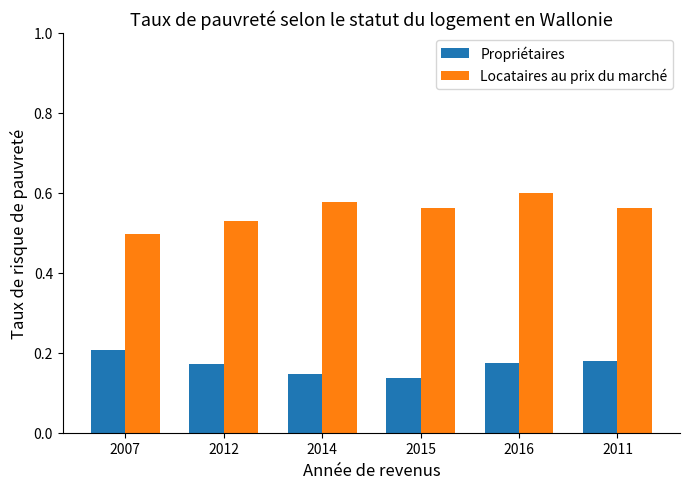

At which label does Locataires au prix du marché reach its minimum?

2007